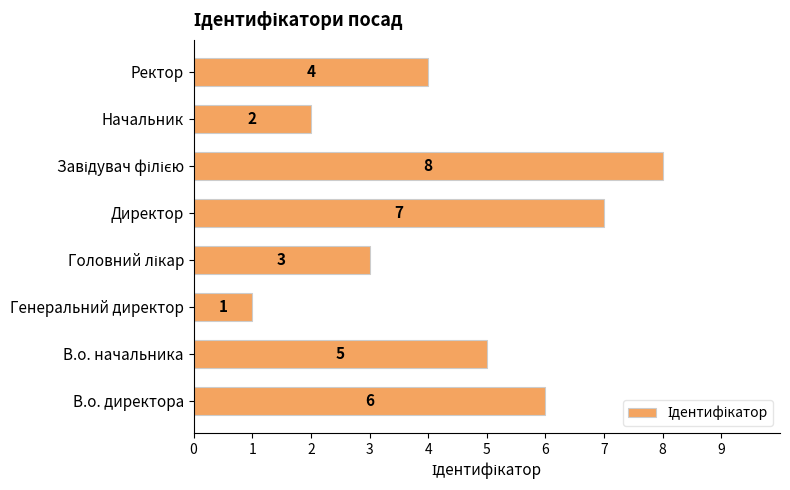

Reading top to bottom, extract all data points from this chart.

4	2	8	7	3	1	5	6